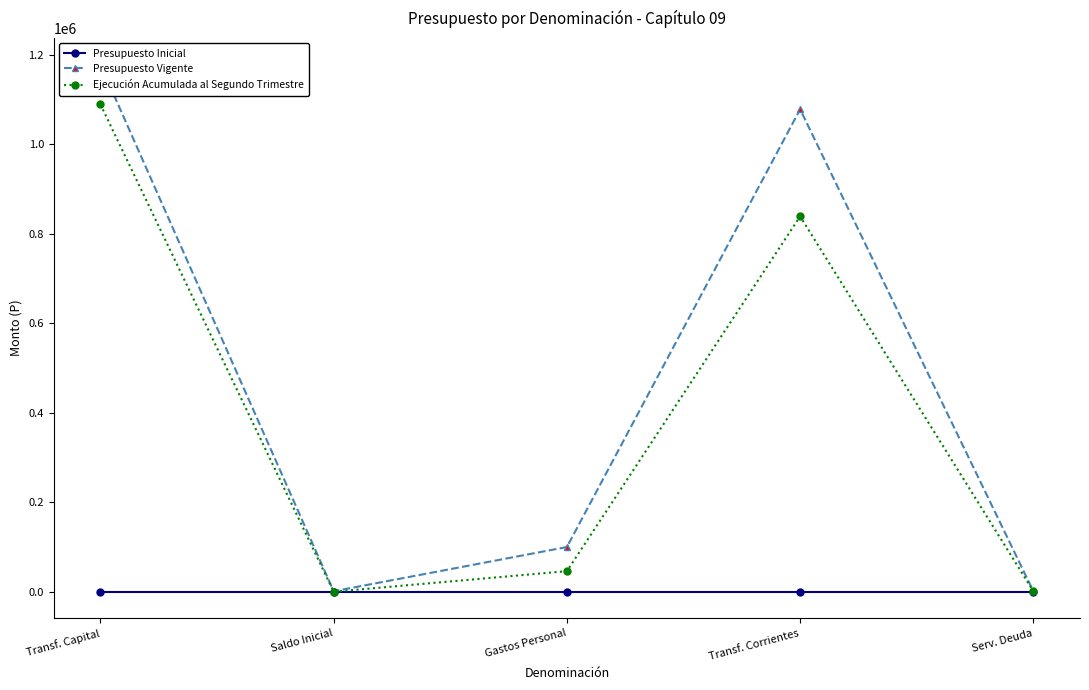

What position from the left is Transf. Capital?

1